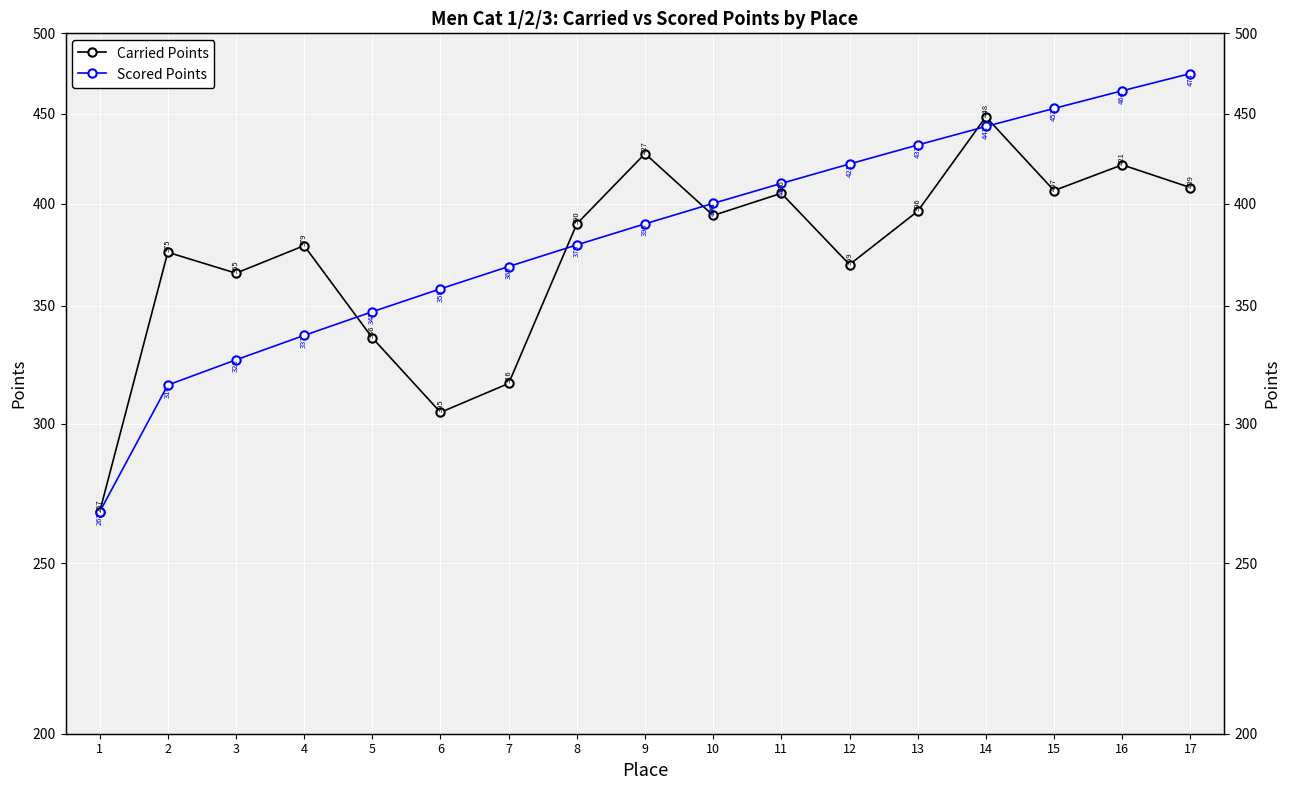

The value of Carried Points at 5 is 104.7. True or false?

False